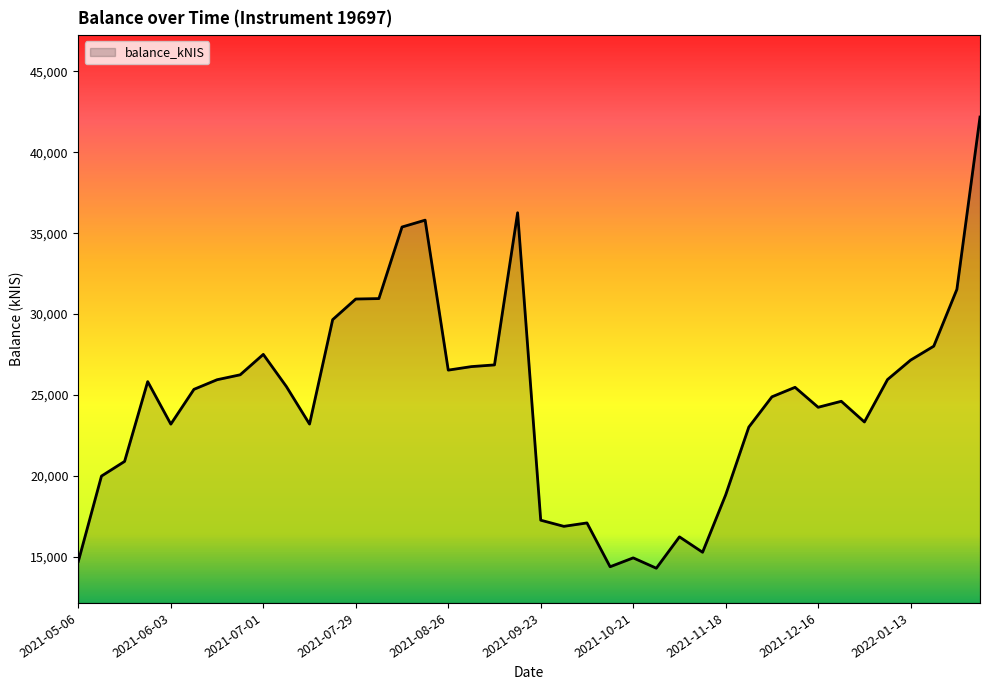

What is the minimum value shown in the chart?

14301.2